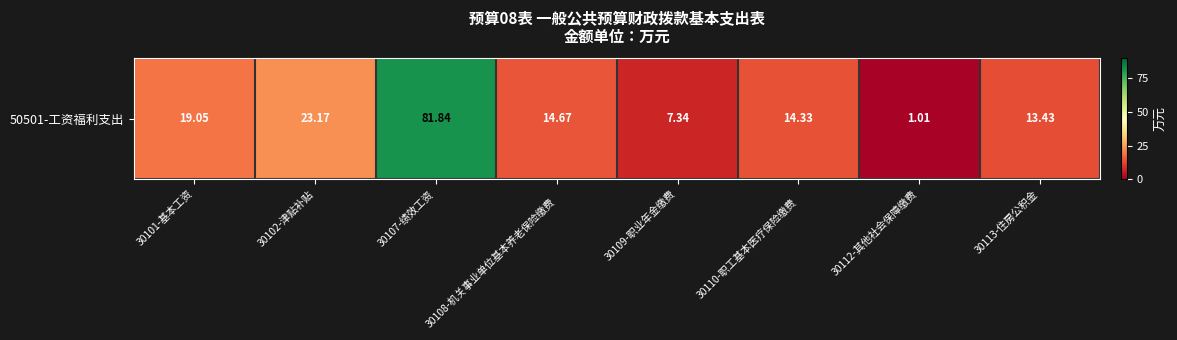

What is the sum of all values?

174.8